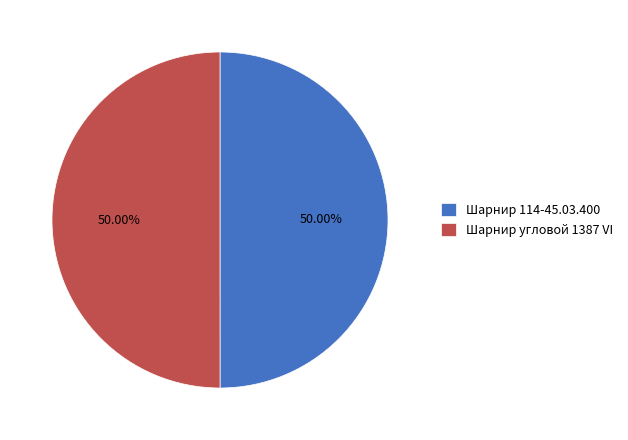

What percentage do Шарнир 114-45.03.400 and Шарнир угловой 1387 VI together represent?

100.0%